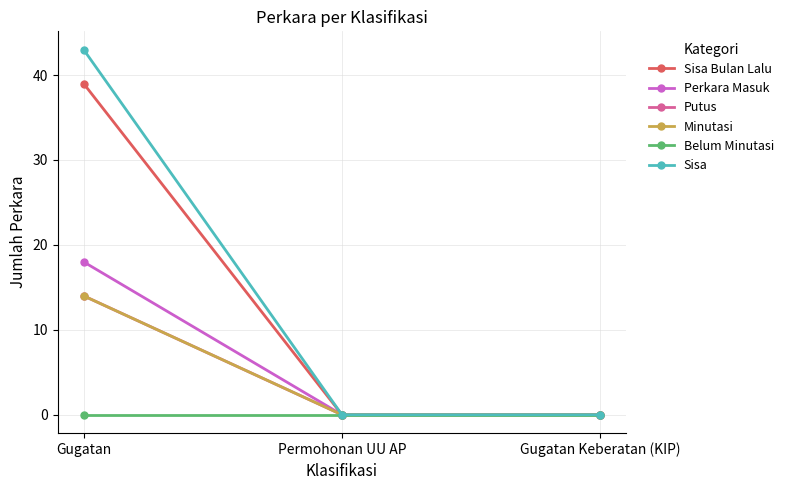

What is the total value across all series at Gugatan?

128